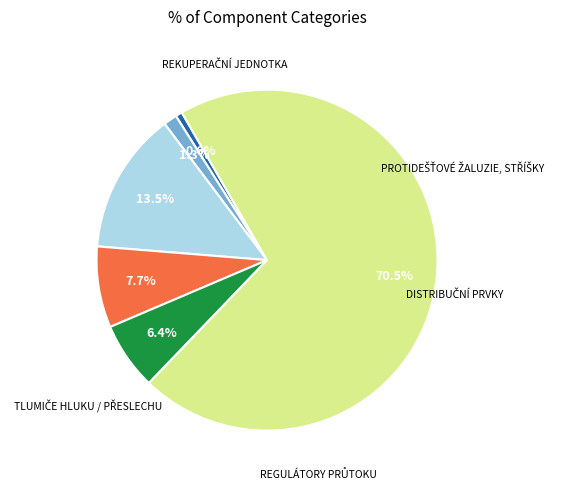

Is there a majority slice in this chart?

Yes